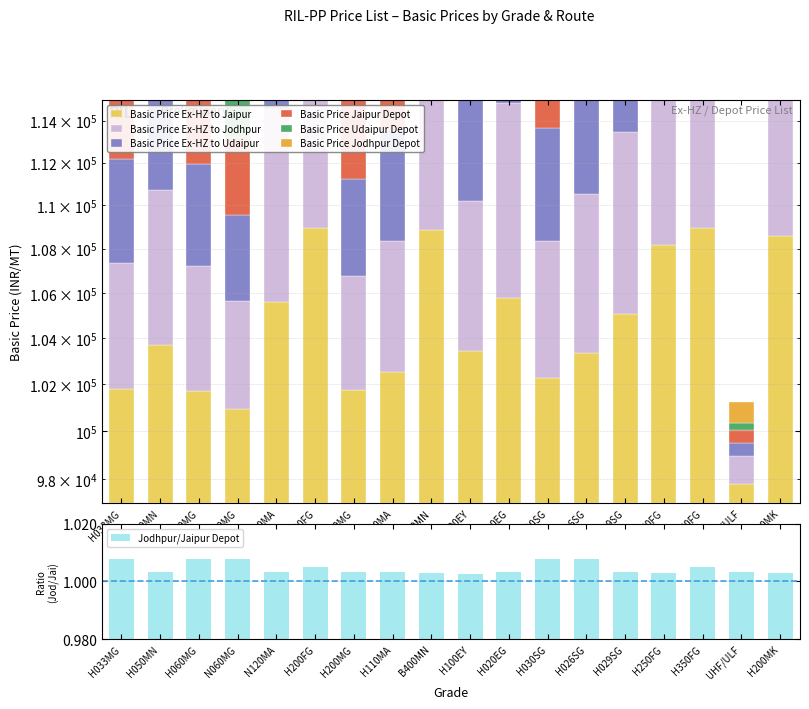

Are the bars horizontal?

No